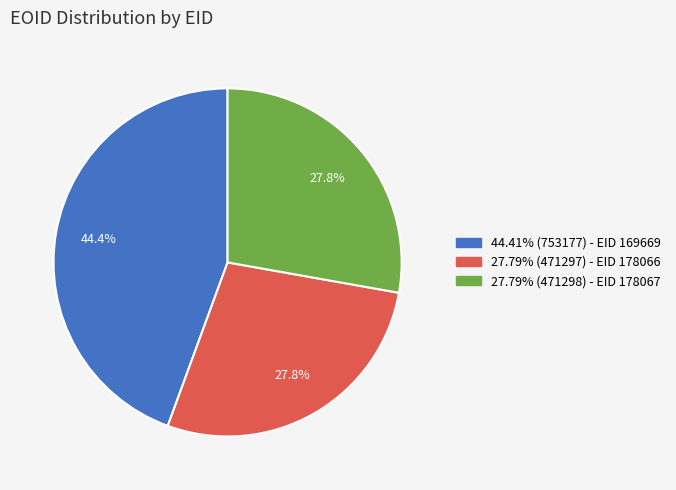

To the nearest percent, what is the average slice percentage?

33%